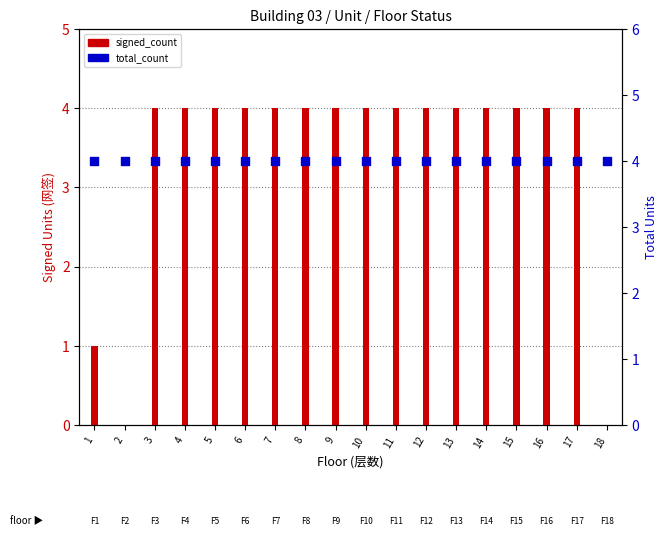

Which series has the largest total across all categories?

total_count